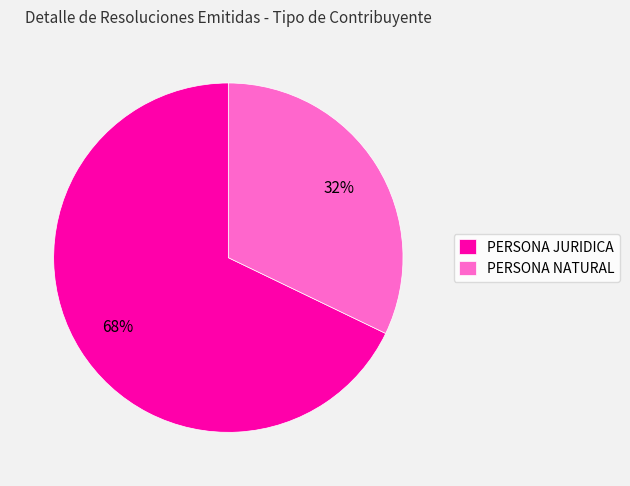

Is it true that PERSONA JURIDICA is 59% of the pie?

False